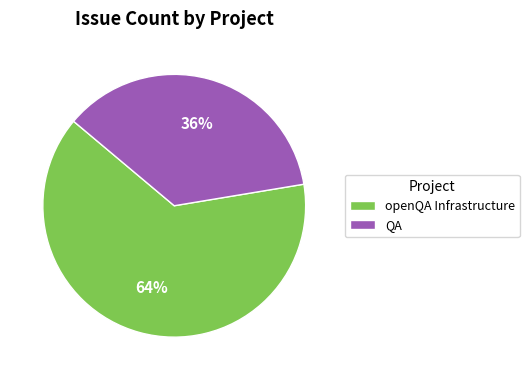

To the nearest percent, what percentage of the pie is QA?

36%